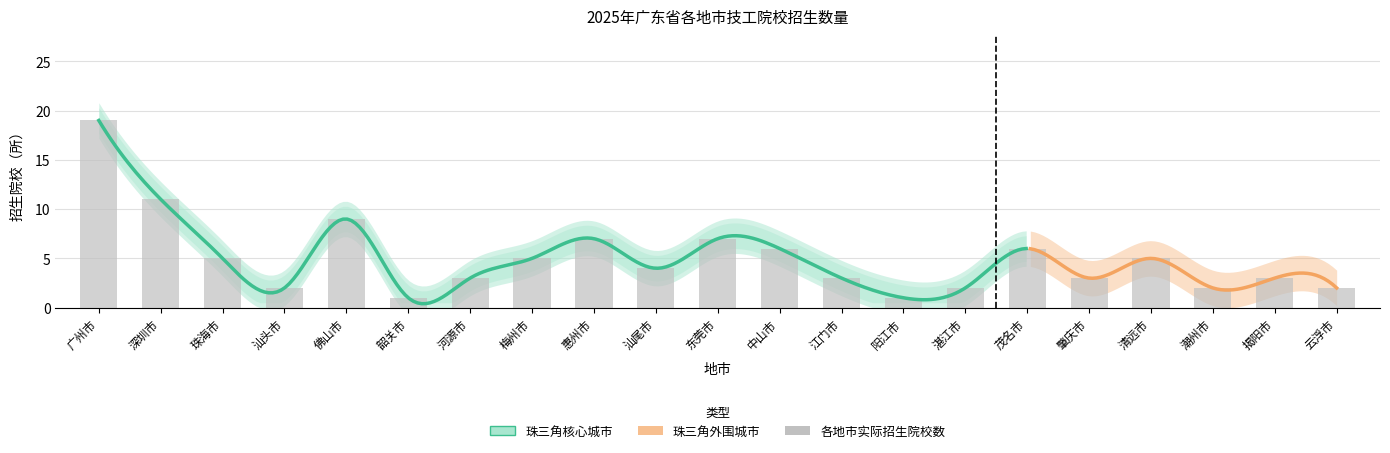

Are the bars horizontal?

No